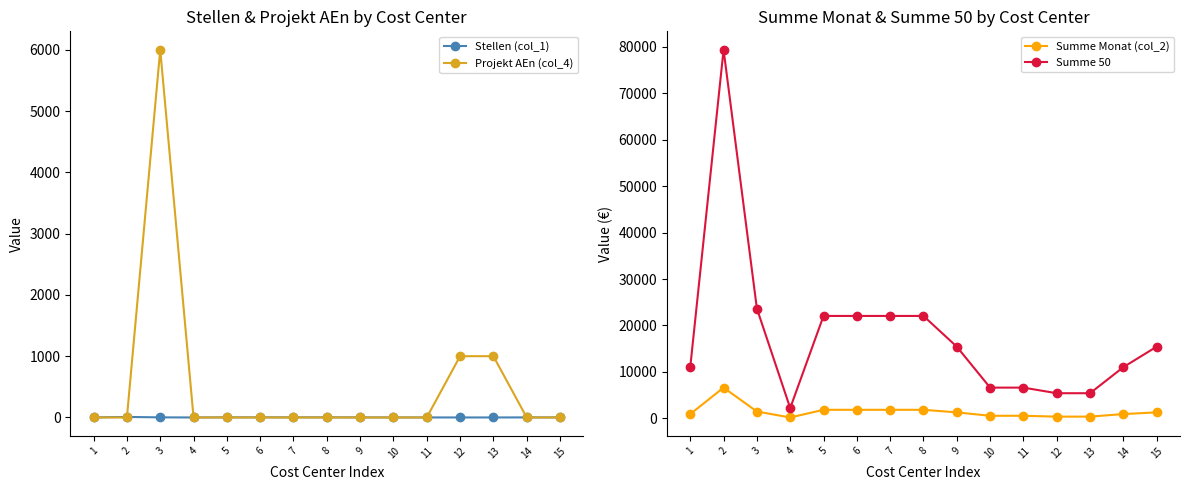

The value of Projekt AEn (col_4) at 2 is 0.0. True or false?

True